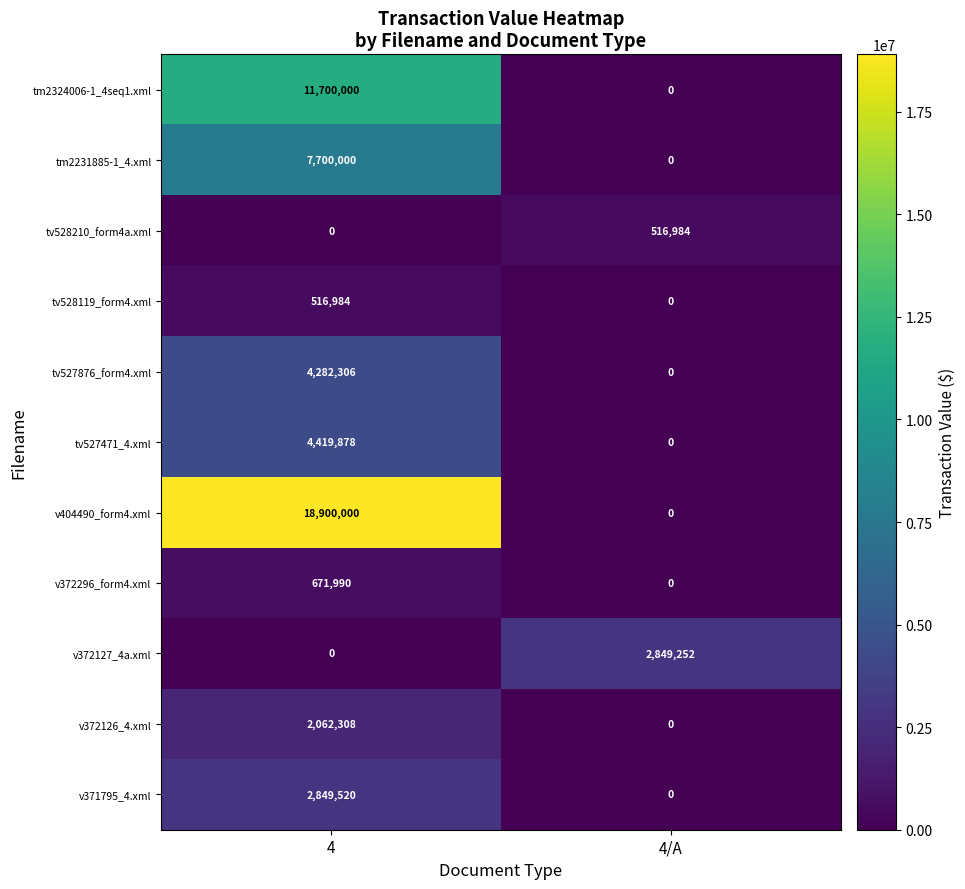

What is the average value of the v372126_4.xml series?

1031154